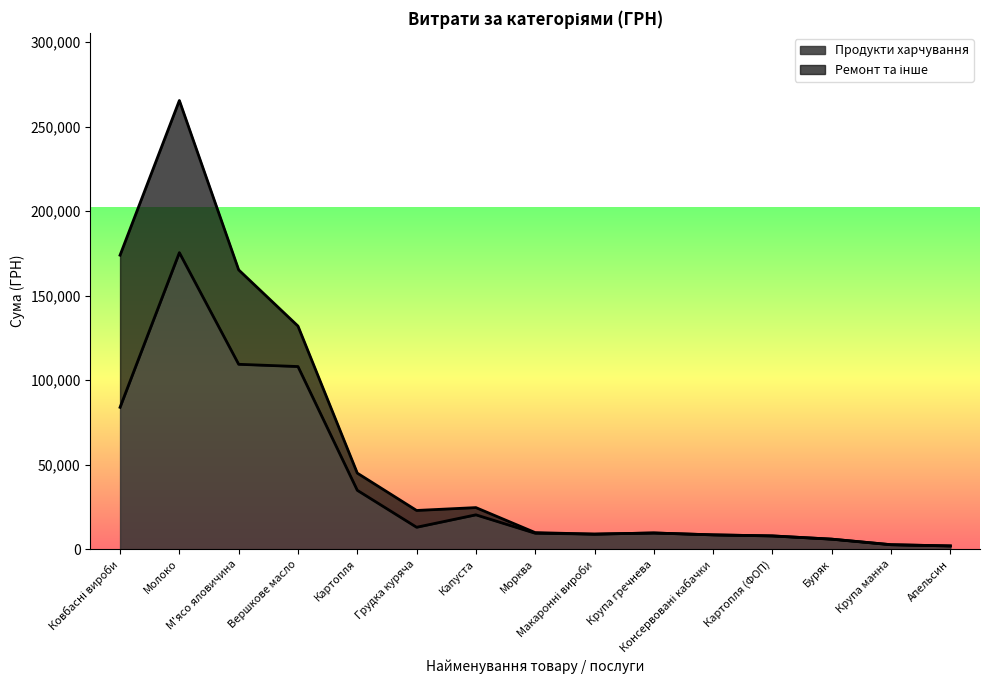

What is the difference between the maximum and second lowest values?

172742.0